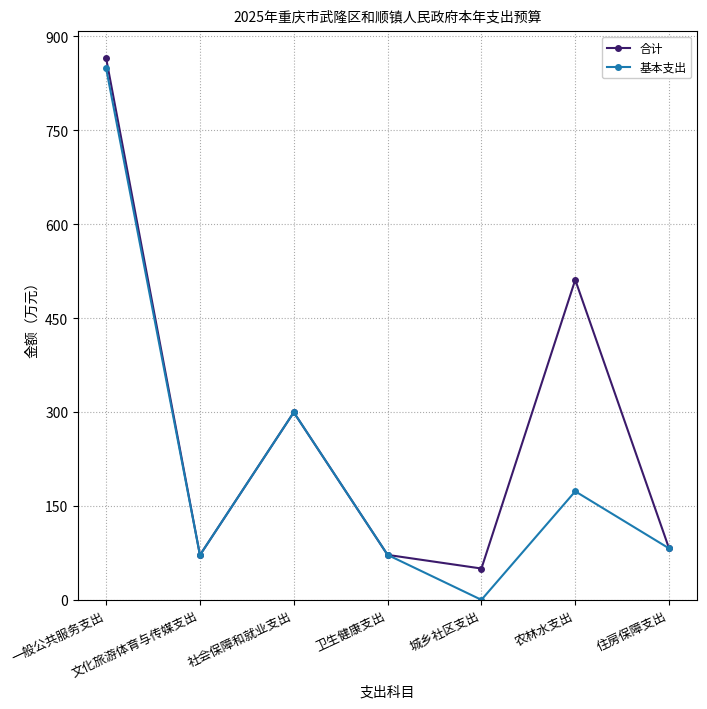

Is it true that 基本支出 equals 465.4 at 城乡社区支出?

False